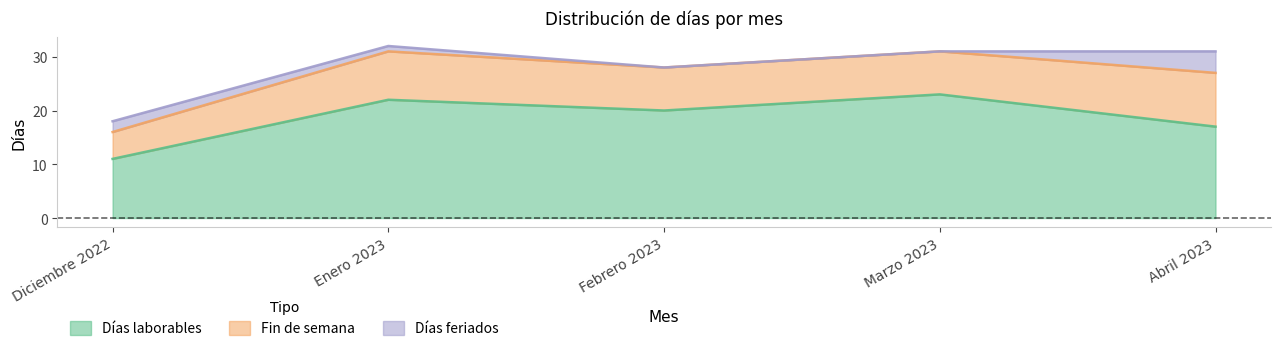

Reading left to right, what are all the values shown in this chart?

Días laborables: Diciembre 2022=11	Enero 2023=22	Febrero 2023=20	Marzo 2023=23	Abril 2023=17
Fin de semana: Diciembre 2022=5	Enero 2023=9	Febrero 2023=8	Marzo 2023=8	Abril 2023=10
Días feriados: Diciembre 2022=2	Enero 2023=1	Febrero 2023=0	Marzo 2023=0	Abril 2023=4